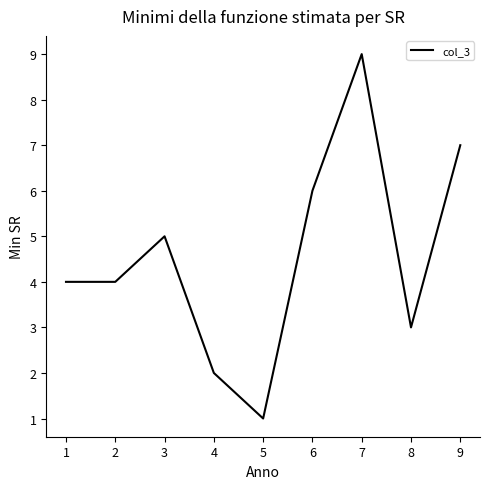

What is the greatest value displayed?

9